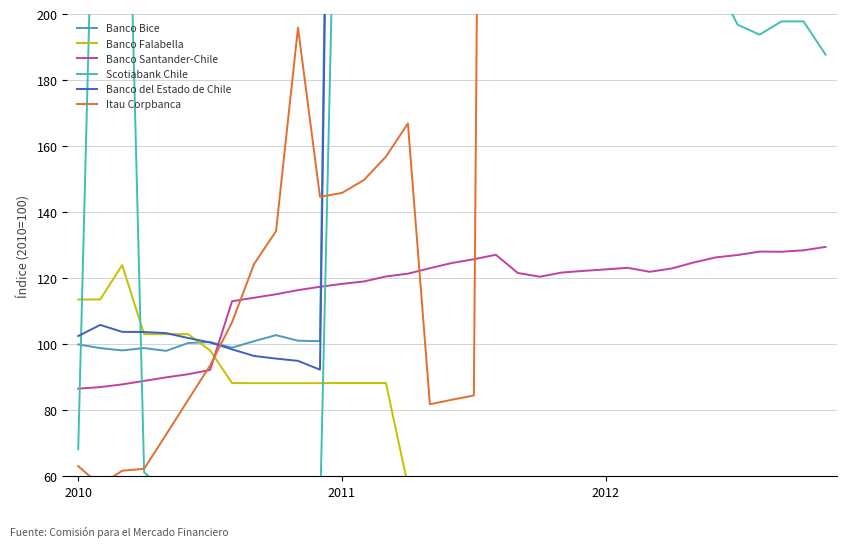

At how many categories does at least one series exceed 1038?

3